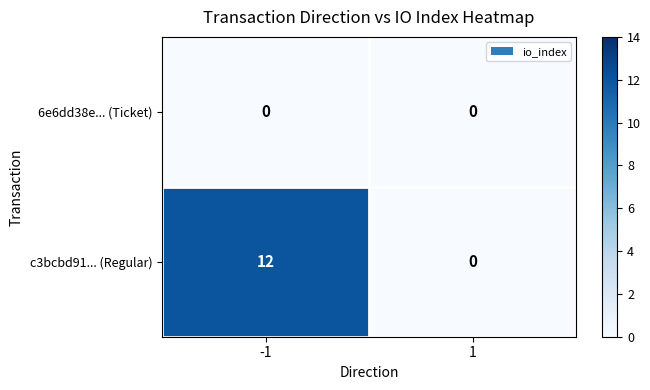

Between -1 and 1, which series saw the biggest shift?

c3bcbd91... (Regular)